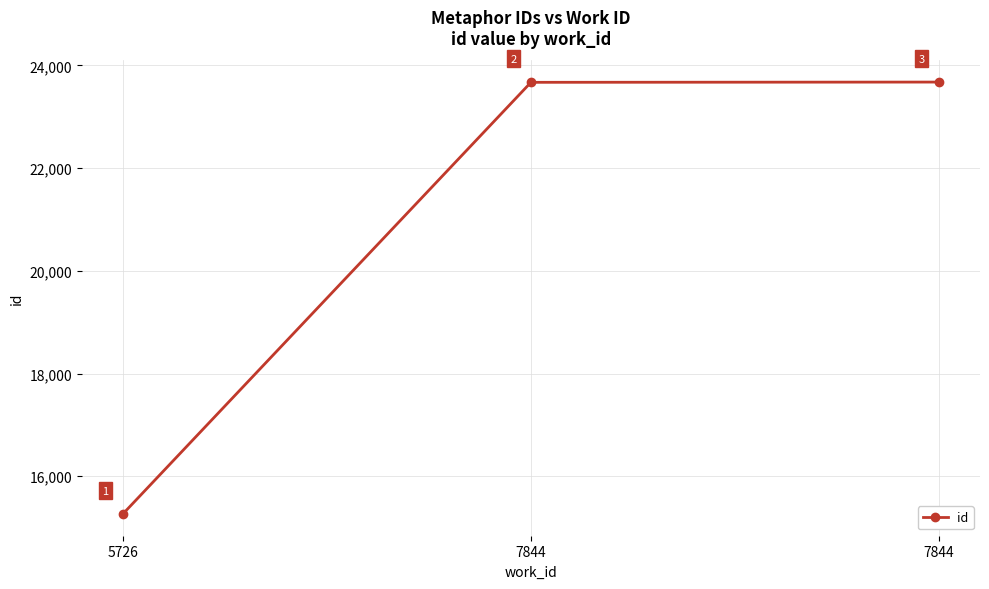

How many series are shown in this chart?

1